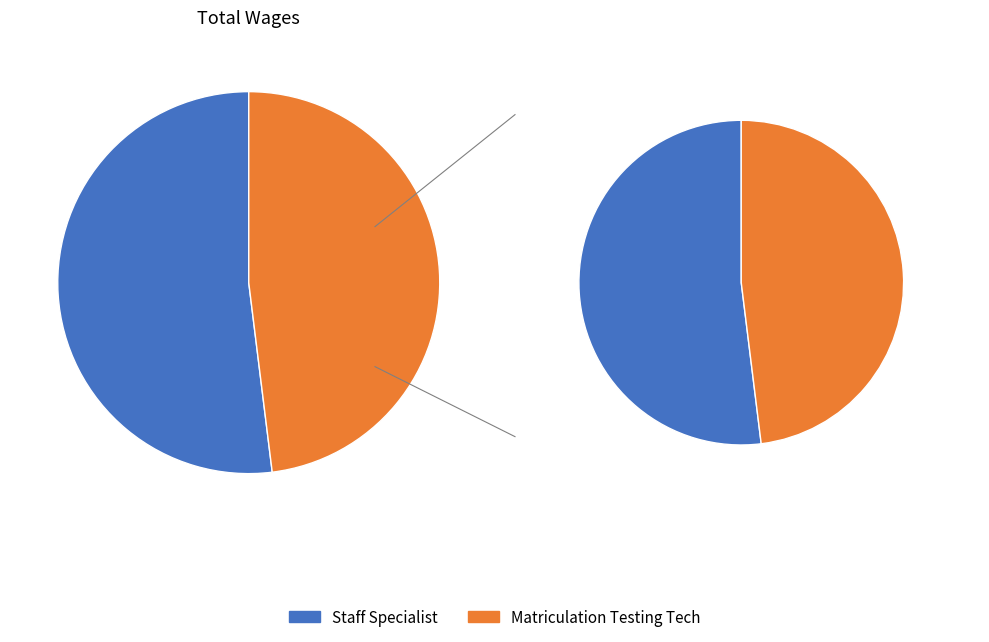

The Staff Specialist slice represents 61% of the pie. True or false?

False